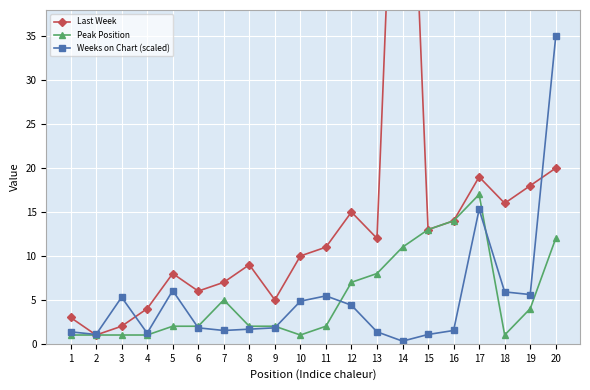

What is the approximate value of Peak Position at 10?

1.0